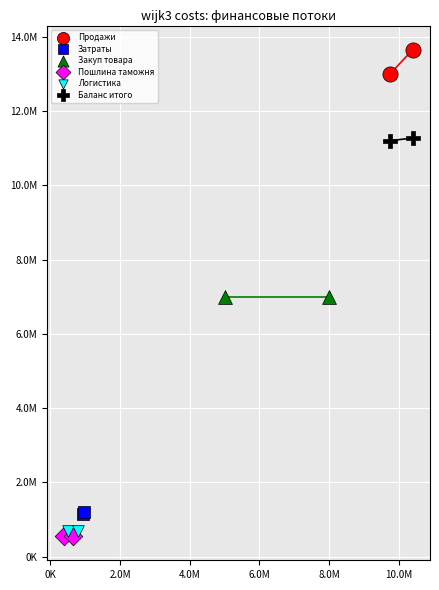

What are all the series names shown in the legend?

Продажи, Затраты, Закуп товара, Пошлина таможня, Логистика, Баланс итого